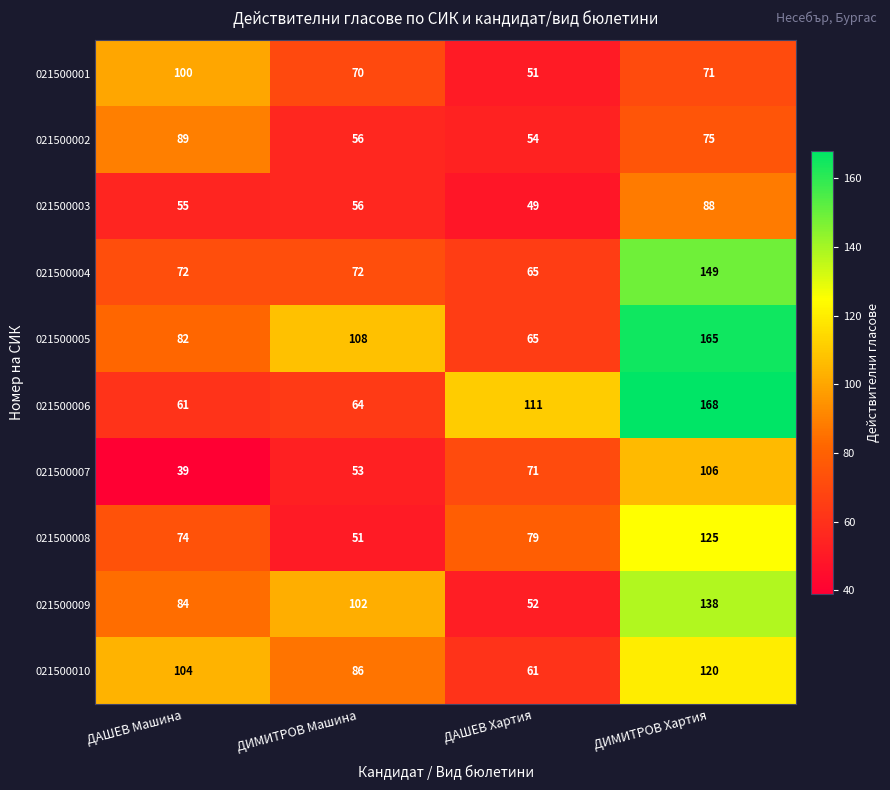

At which label is 021500009 closest to 95?

ДИМИТРОВ Машина